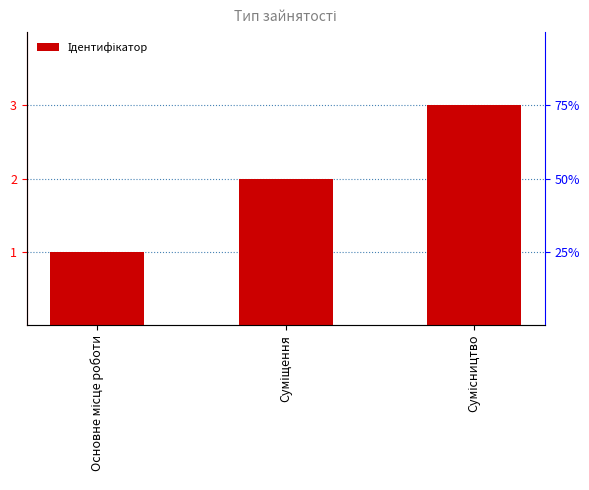

What is the maximum value shown in the chart?

3